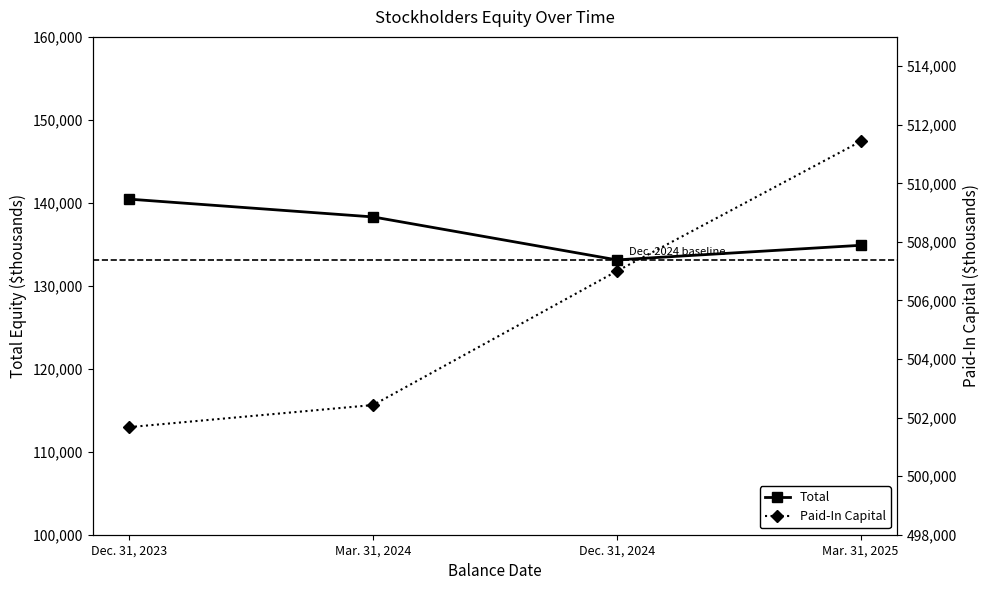

True or false: Paid-In Capital has a value of 820854 at Dec. 31, 2023.

False